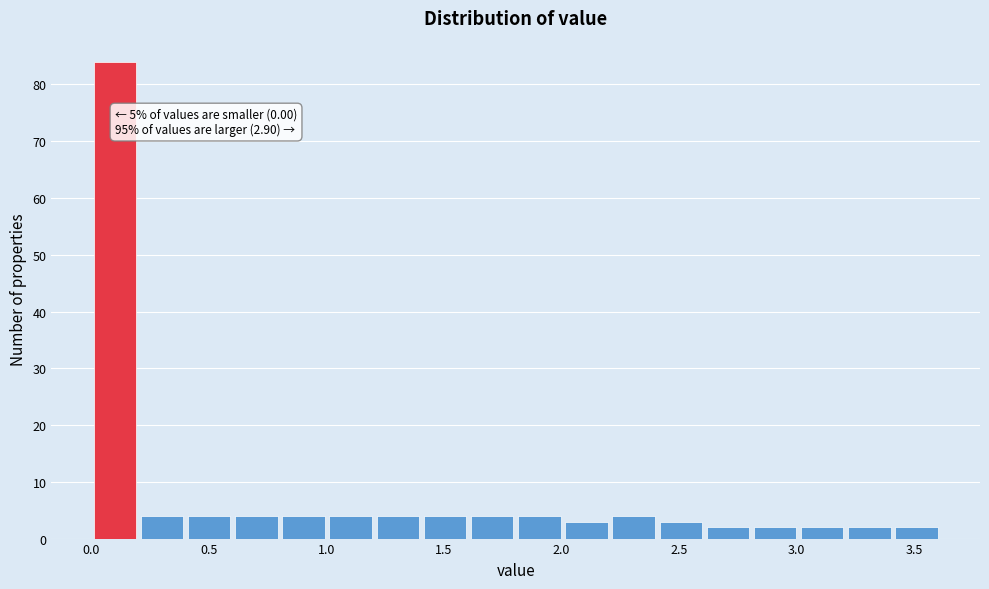

Over which range of the x-axis is the bar tallest?

0.0 to 0.2